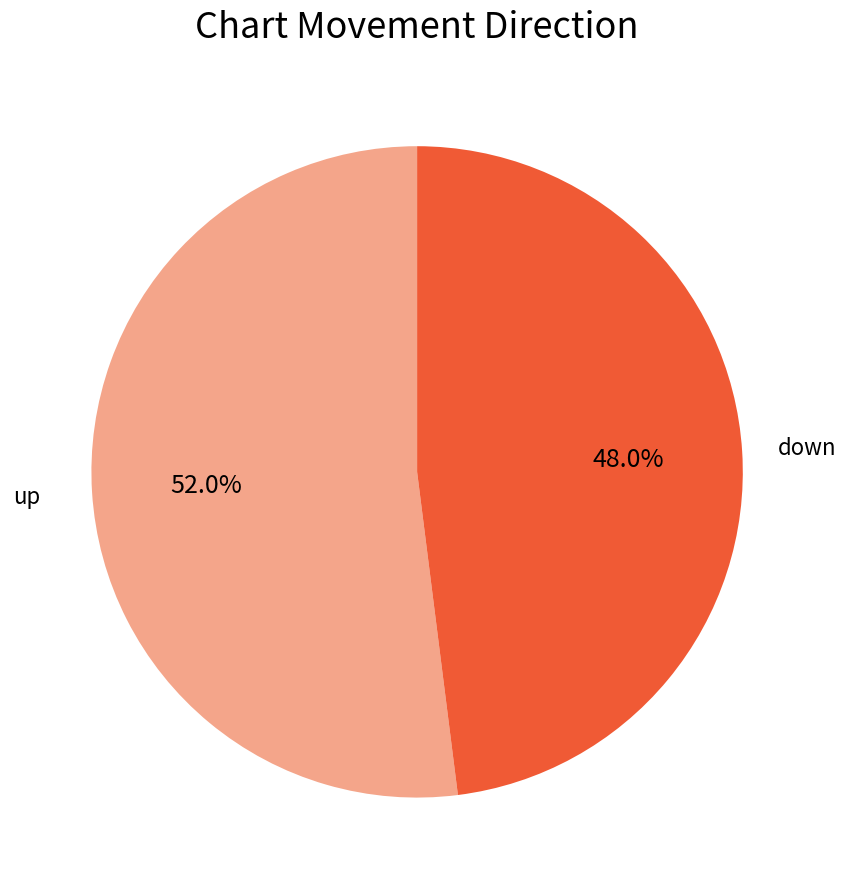

Which has a higher value, up or down?

up